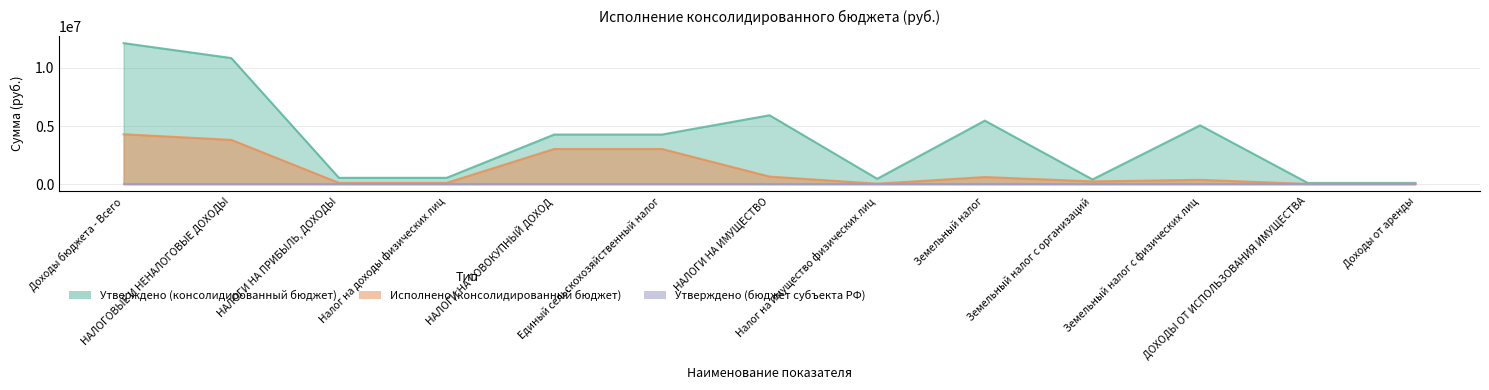

Which has a higher value, Доходы бюджета - Всего or Земельный налог?

Доходы бюджета - Всего